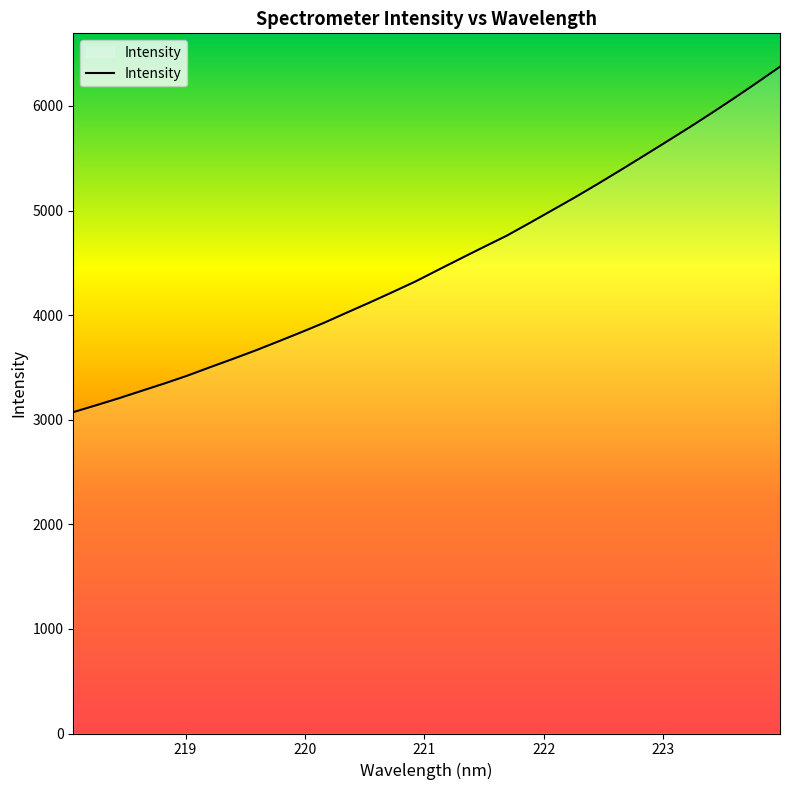

What is the greatest value displayed?

6375.3